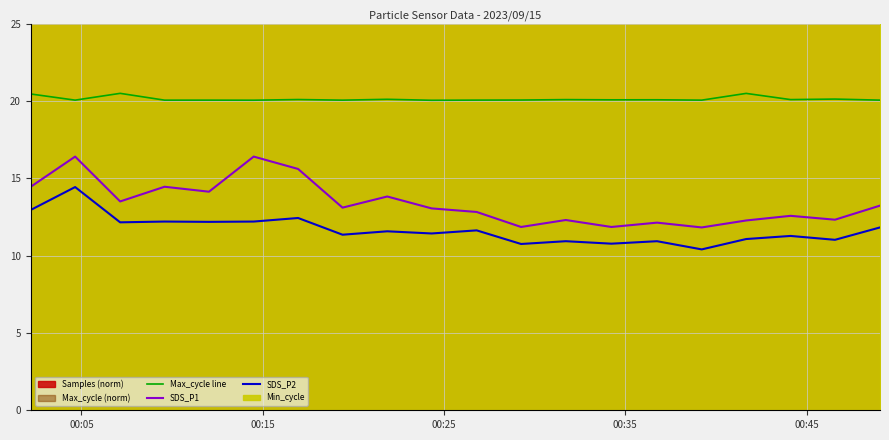

True or false: SDS_P2 and SDS_P1 intersect in this chart.

False